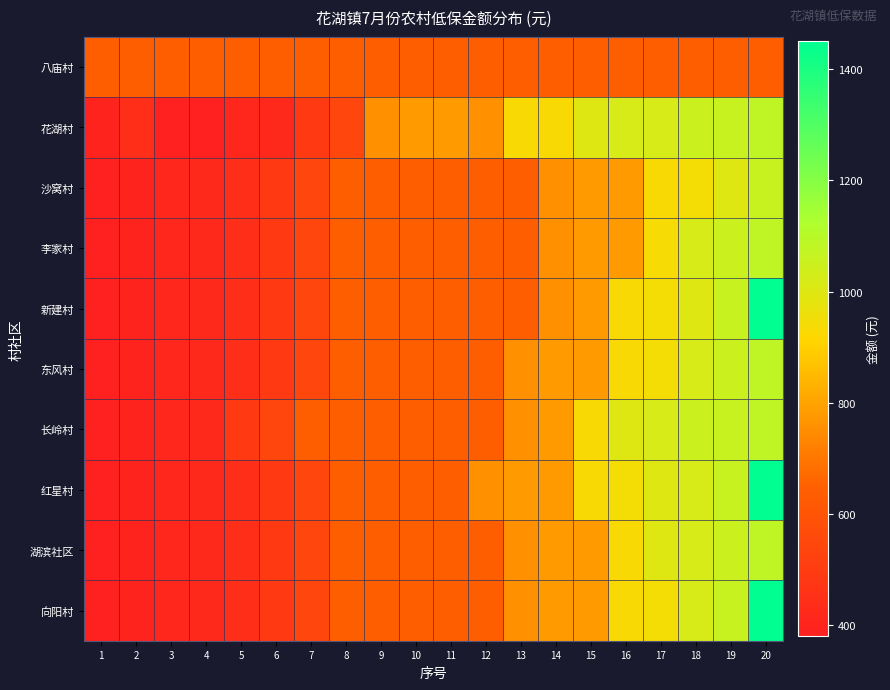

At which category is the sum across all series the highest?

20